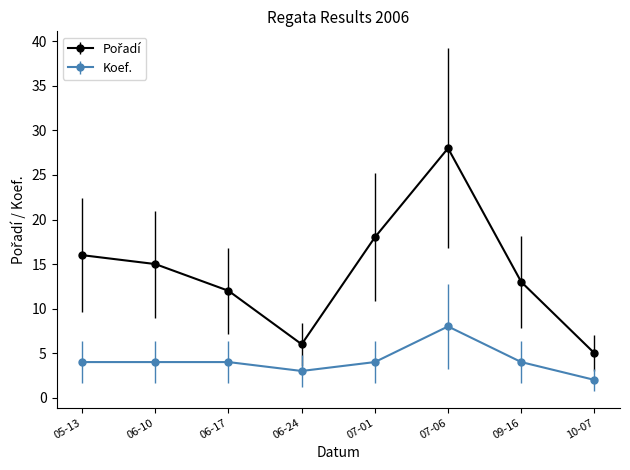

Is it true that Koef. equals 7 at 06-10?

False